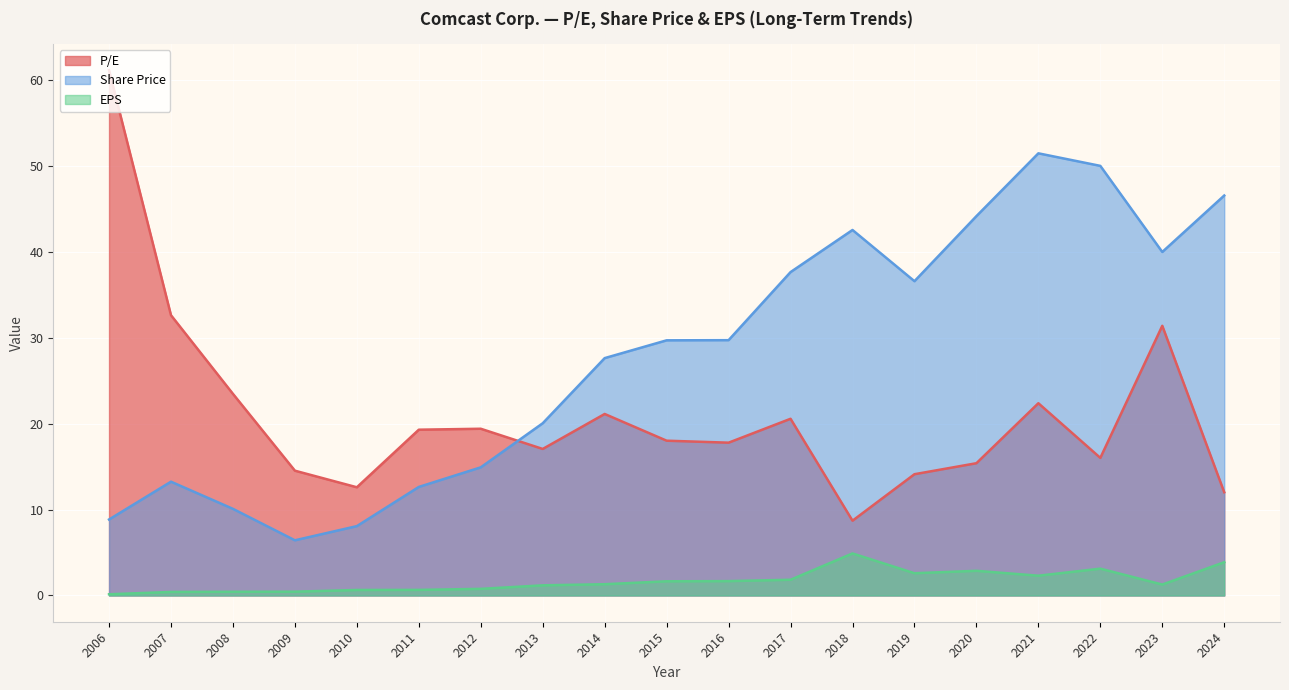

How many values in the Share Price series exceed 29?

10